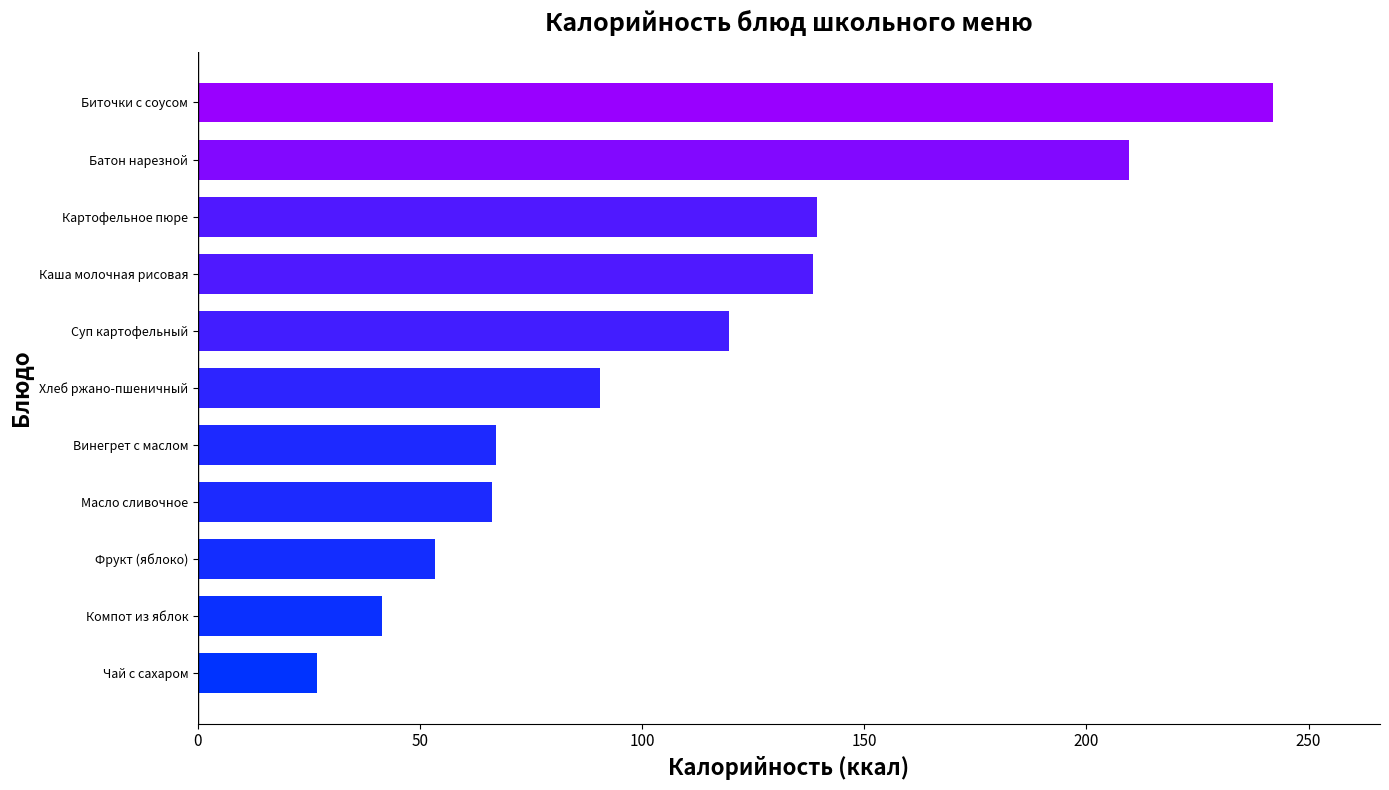

Is it true that the value at Хлеб ржано-пшеничный is 149.2?

False